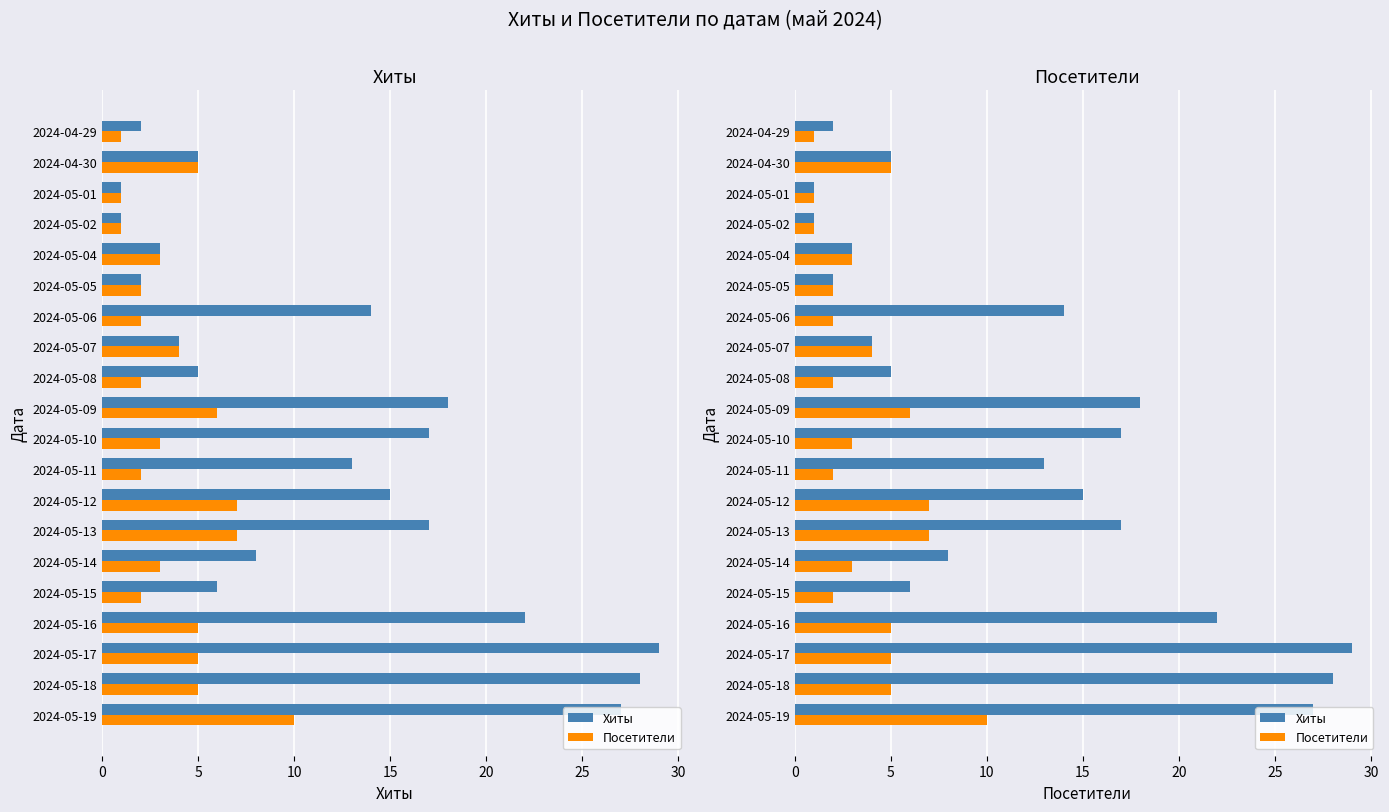

What is the sum of all Хиты values?

237